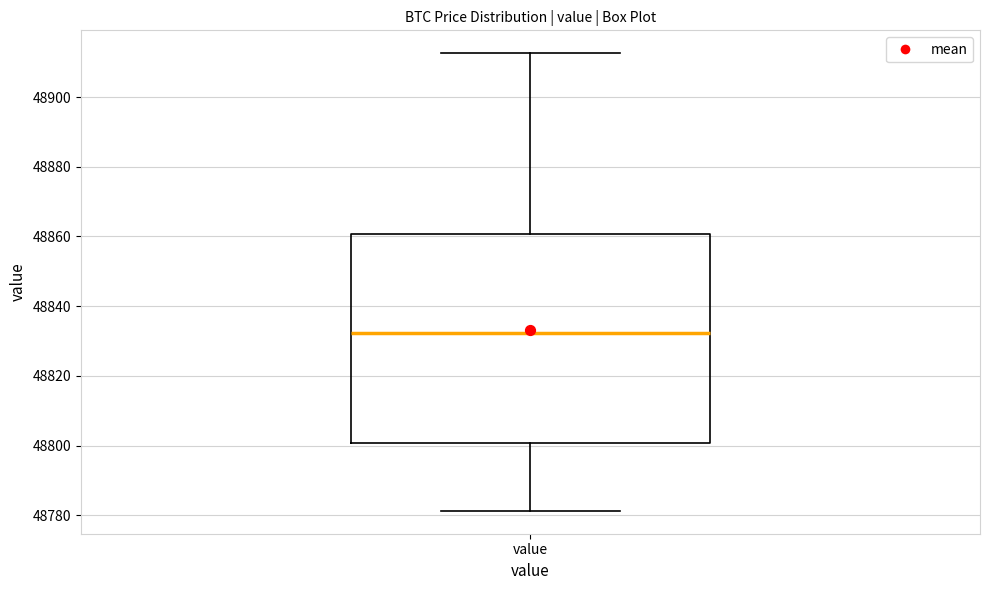

Where does the upper whisker of the box for value end on the y-axis? The values are not printed on the chart, so give them approximately, as read against the axis.

48912